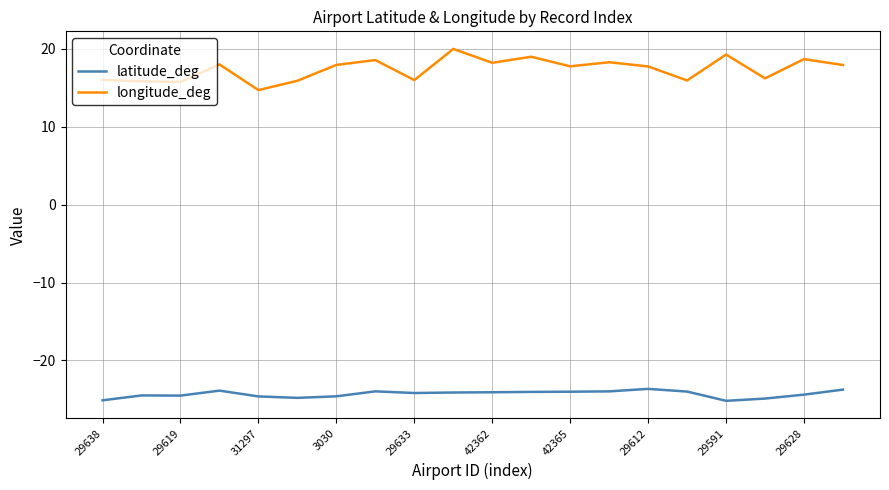

Which series has the largest total across all categories?

longitude_deg